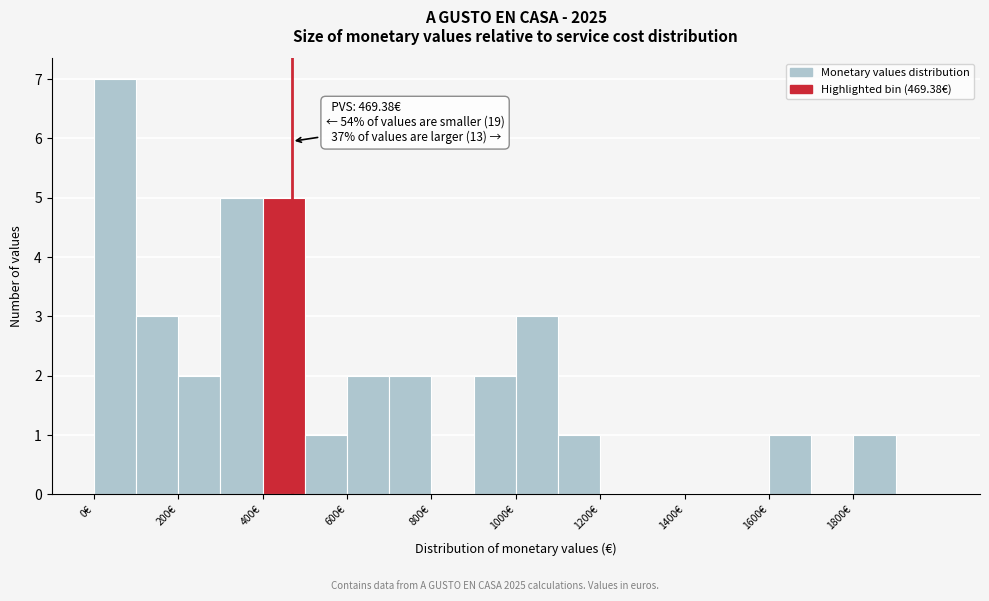

Over which range of the x-axis is the bar tallest?

0 to 100